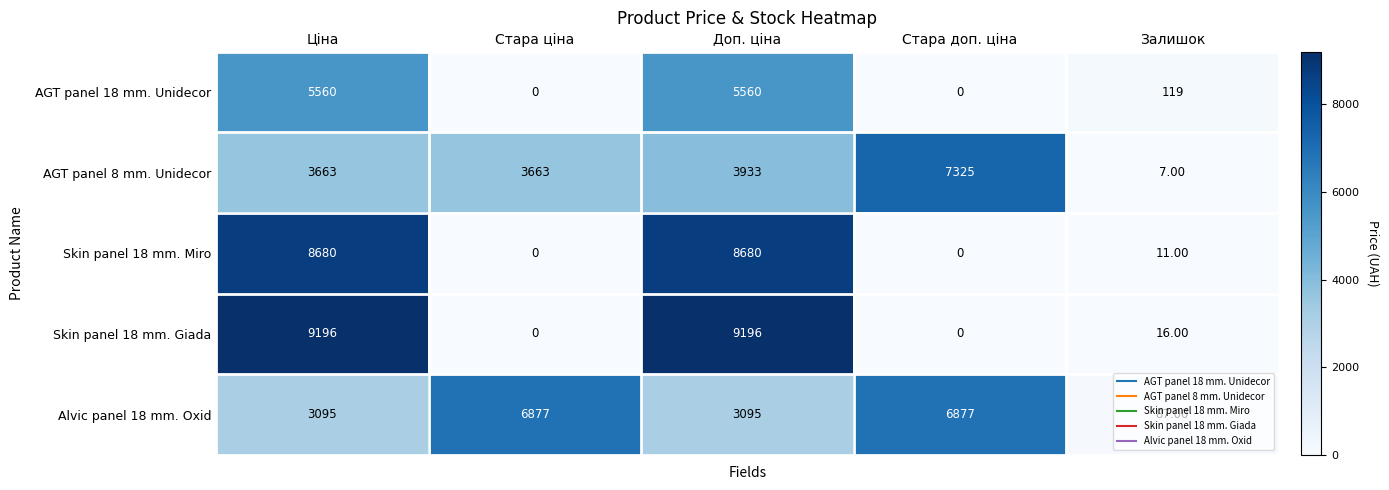

Where does the Skin panel 18 mm. Giada series first go above 16?

Ціна